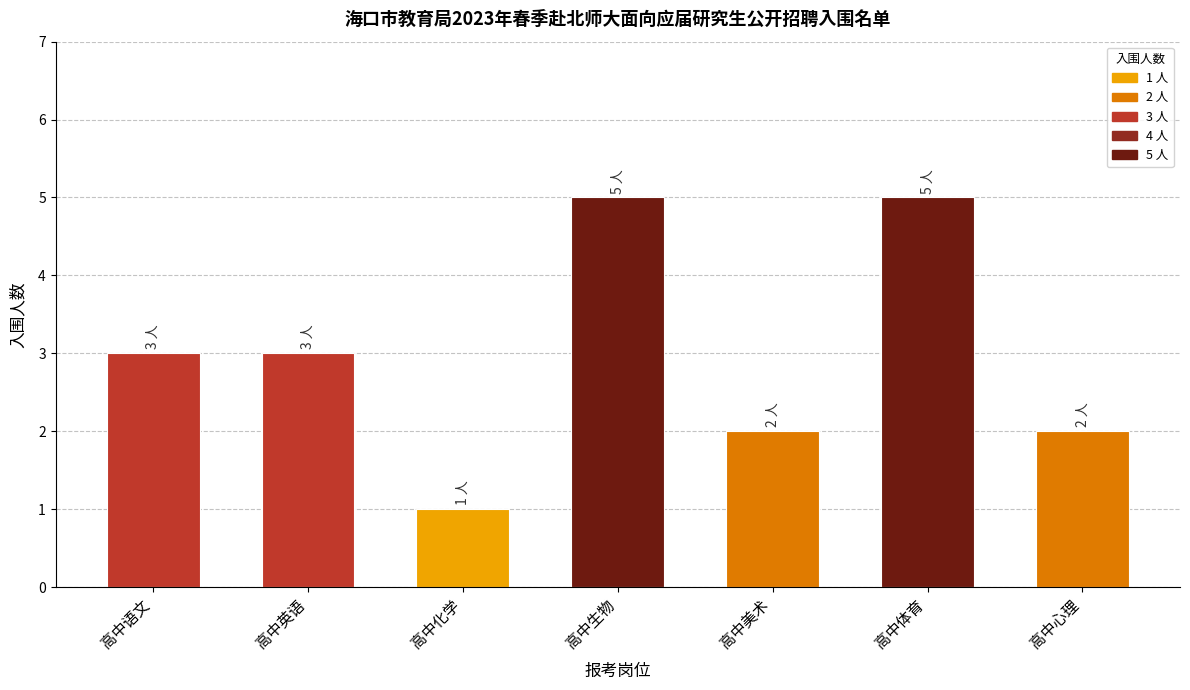

Between 高中化学 and 高中体育, which is larger?

高中体育